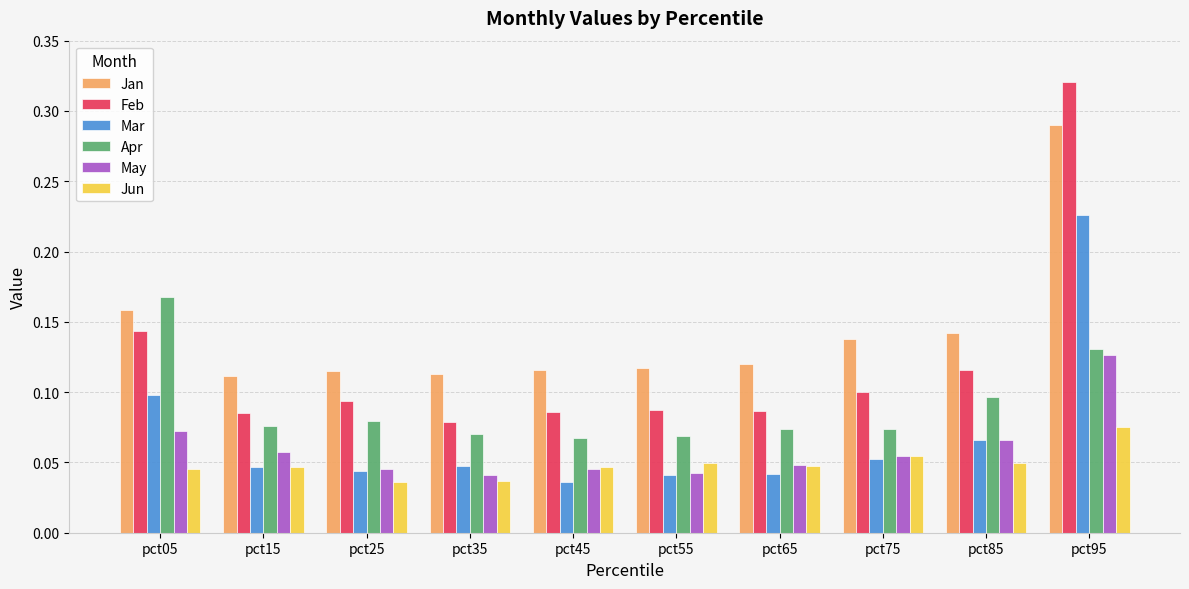

True or false: Jan has a value of 0.3 at pct05.

False